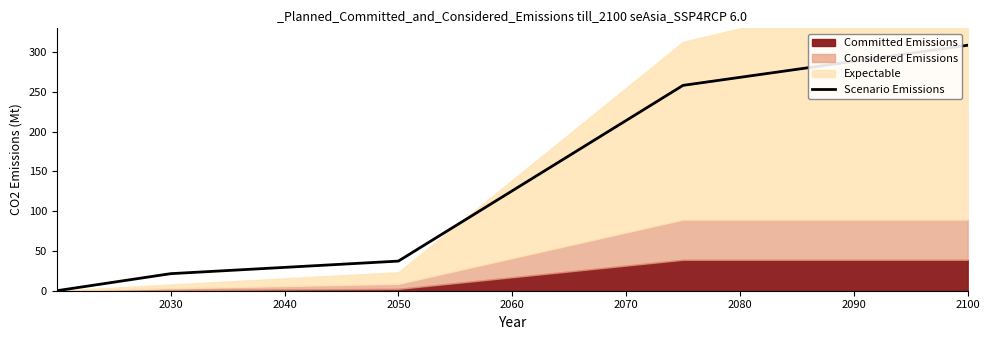

Which category has the highest value in the Scenario Emissions series?

2100